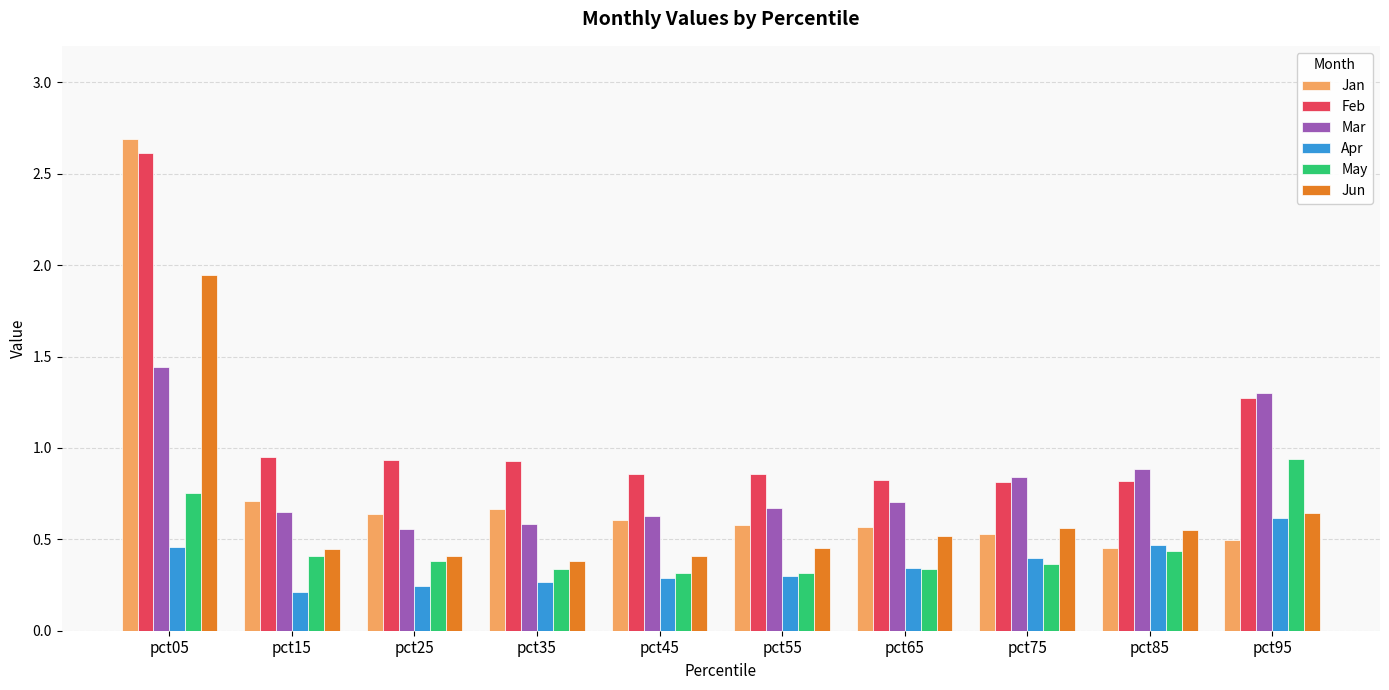

Is the value of May at pct95 greater than the value of Jun at pct35?

Yes